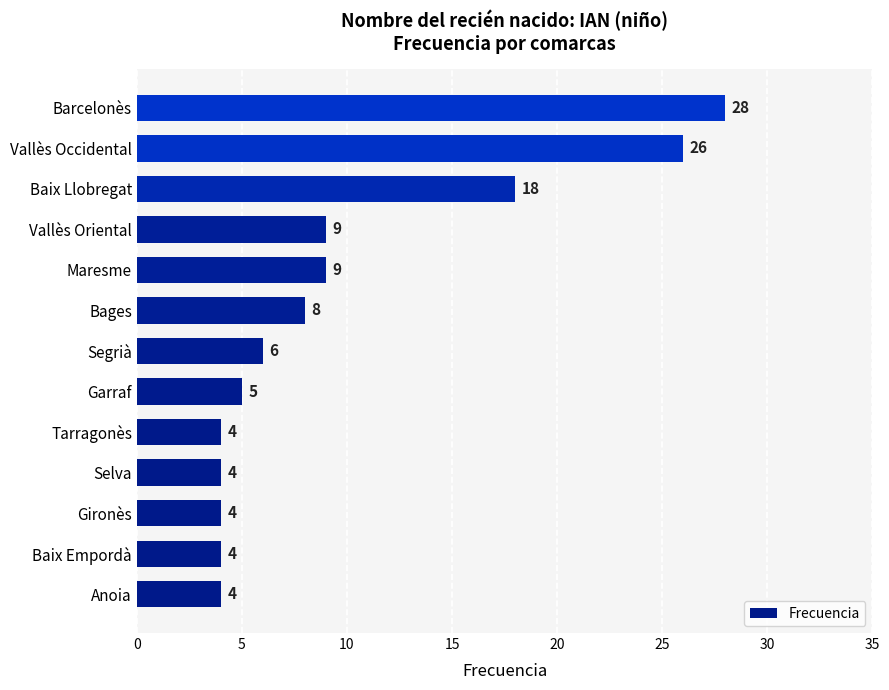

What value does the data have at Baix Llobregat, to the nearest 5?

20